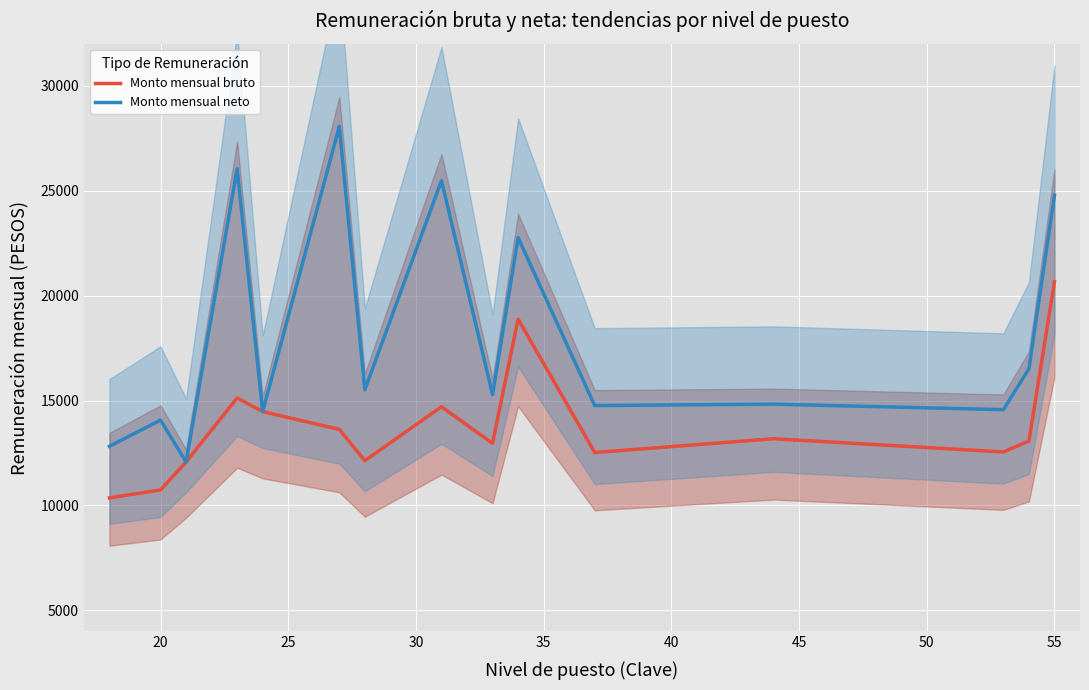

Which series has the widest spread of values?

Monto mensual neto